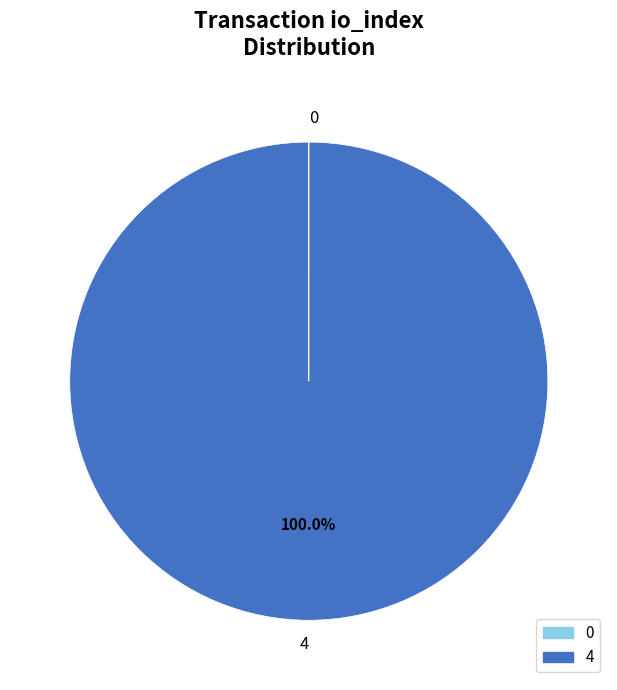

Is there any slice that represents more than half of the pie?

Yes